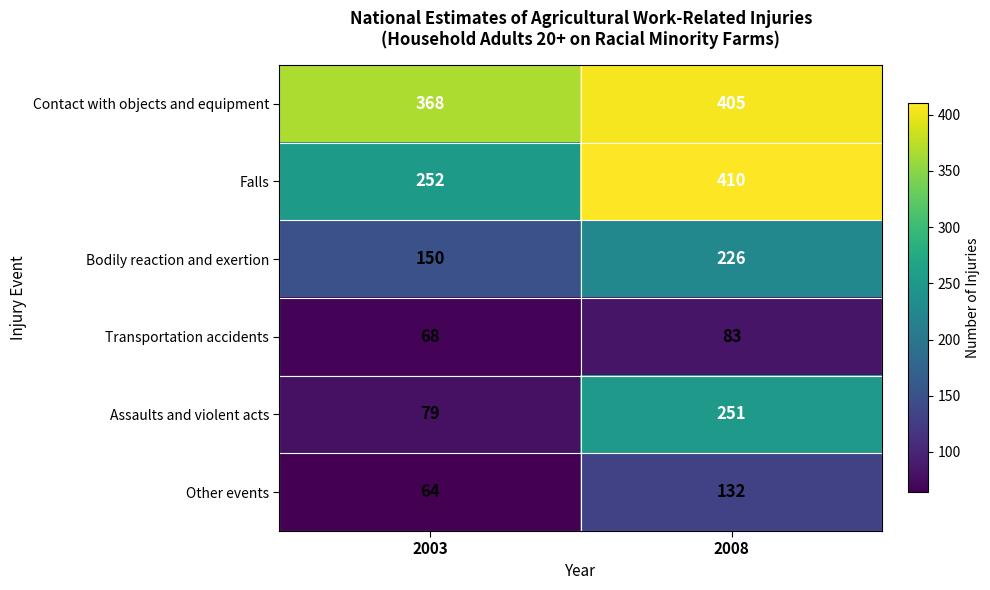

Which series has the largest range (max minus min)?

Assaults and violent acts